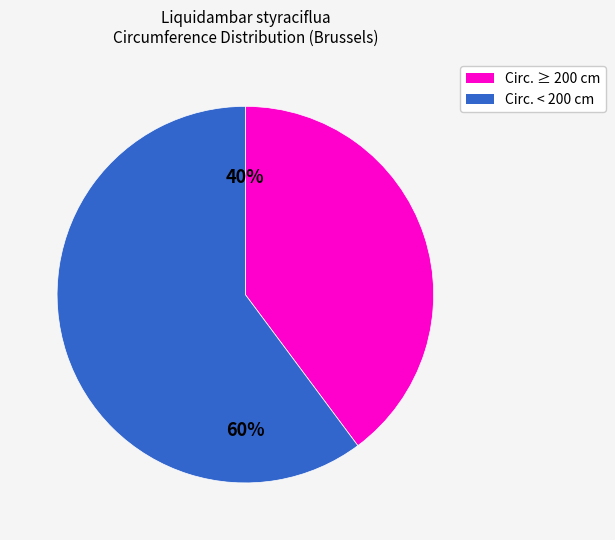

Is there a majority slice in this chart?

Yes